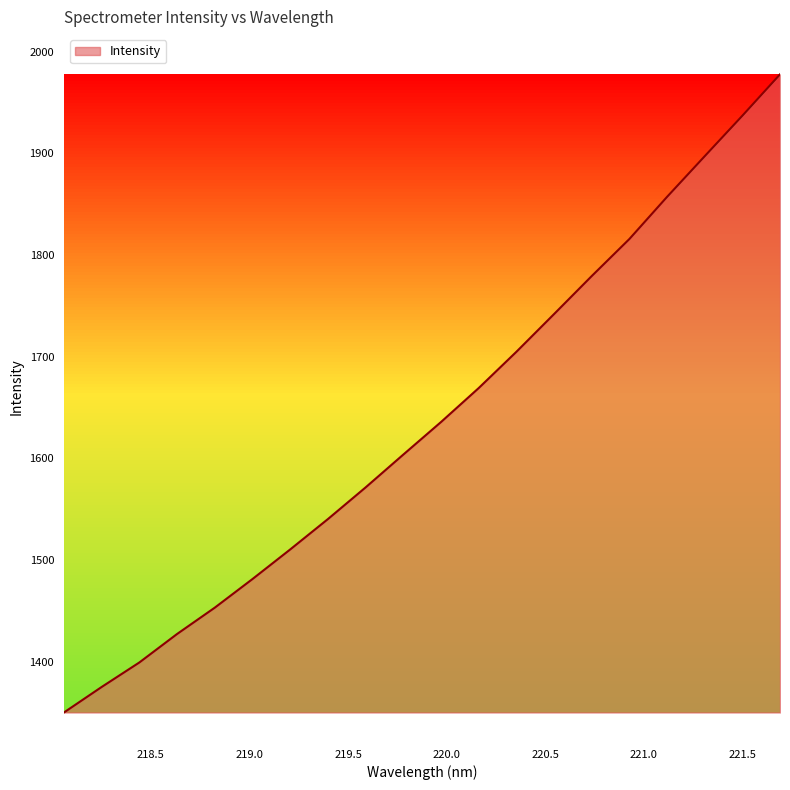

What is the greatest value displayed?

1977.7